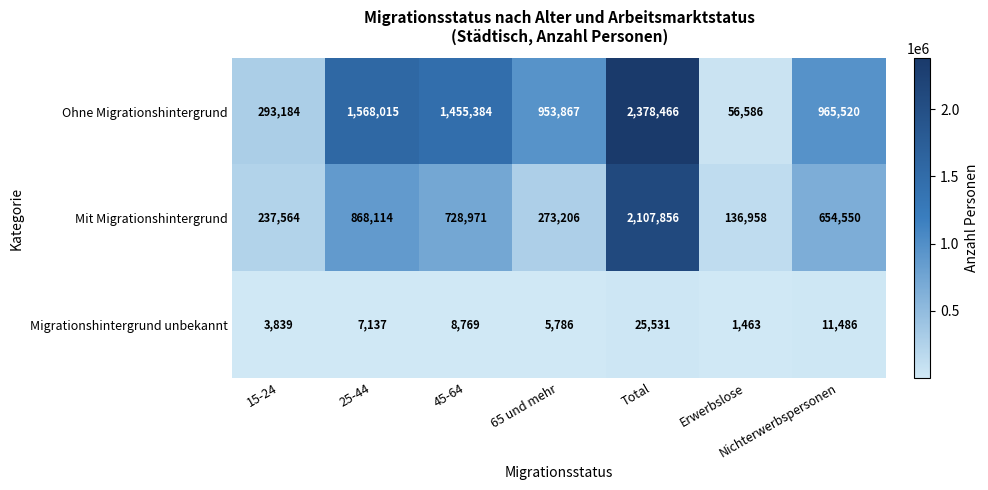

What is the difference between the second highest and second lowest values in the Migrationshintergrund unbekannt series?

7647